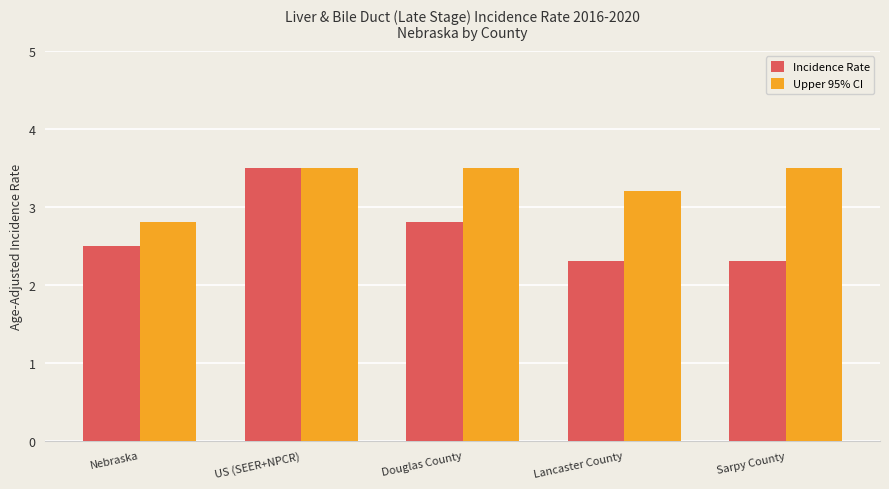

What position from the left is Sarpy County?

5